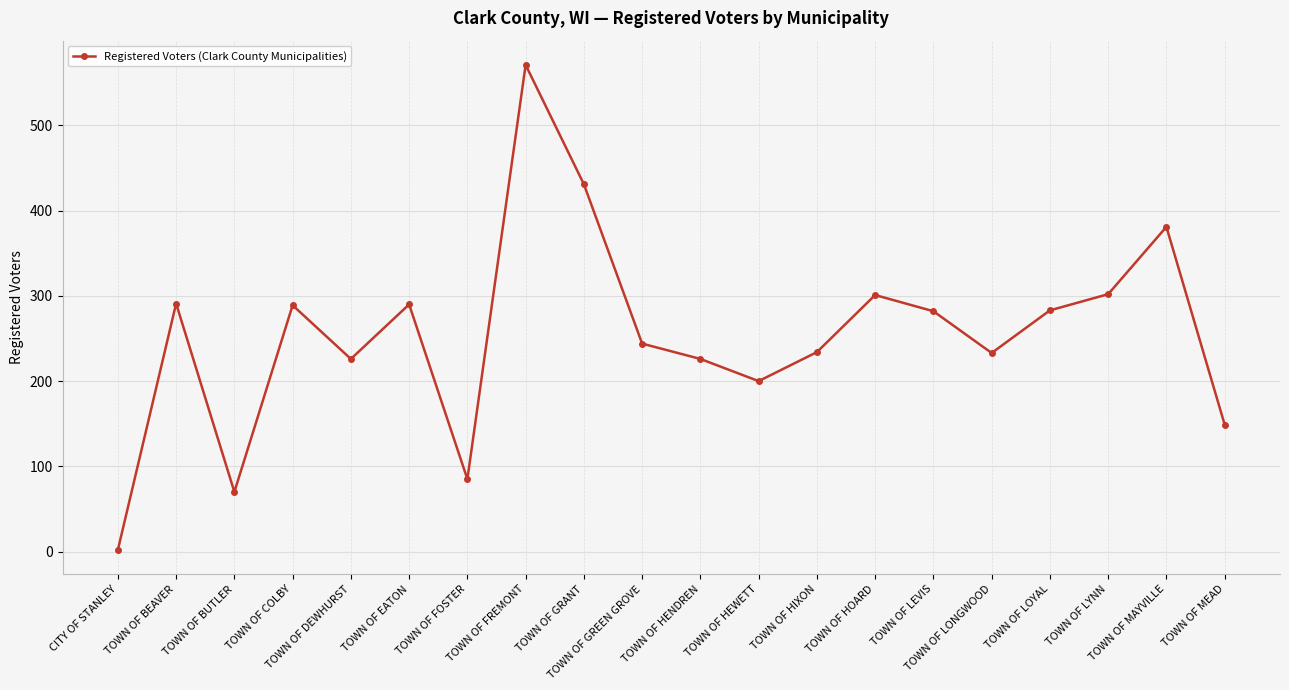

How many points are lower than both their immediate neighbors (excluding endpoints)?

5